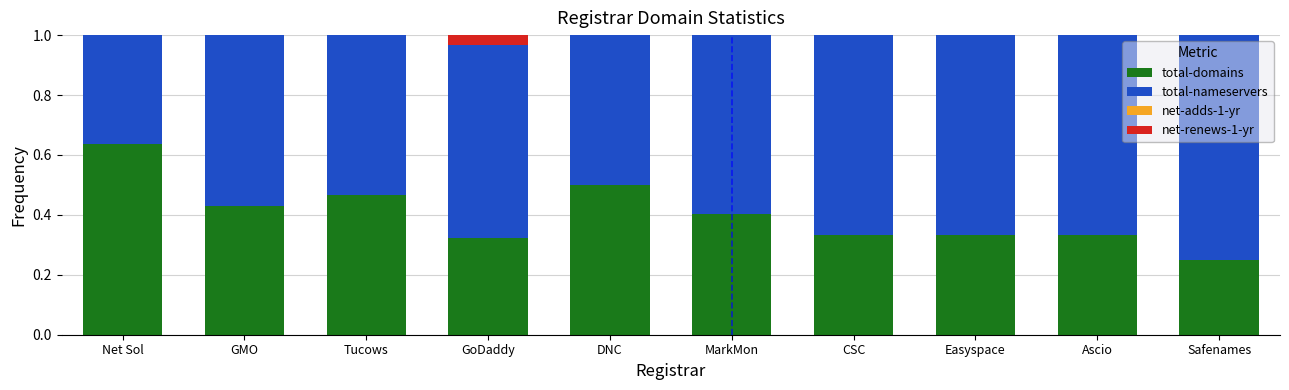

At which label does total-domains reach its peak?

Net Sol